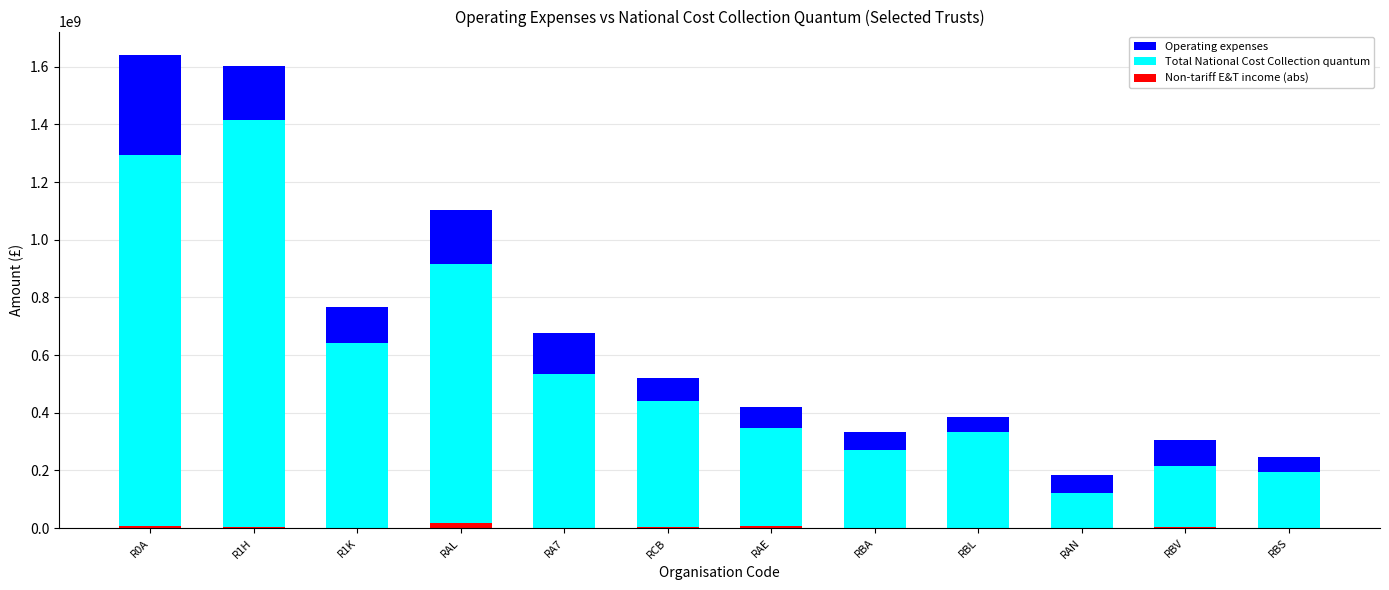

What is the highest value of the Total National Cost Collection quantum series?

1416182840.0